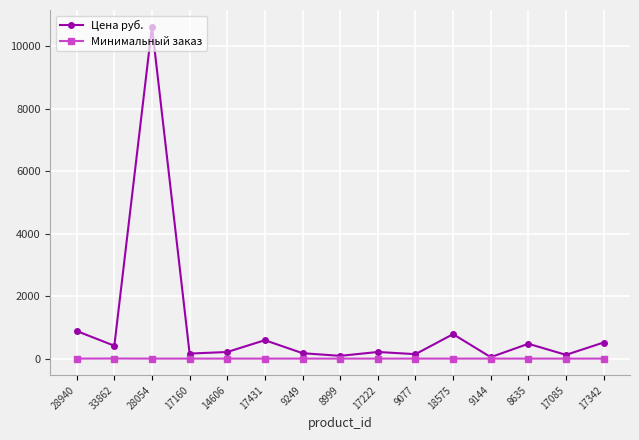

What value does the Цена руб. series have at 28054?

10620.0